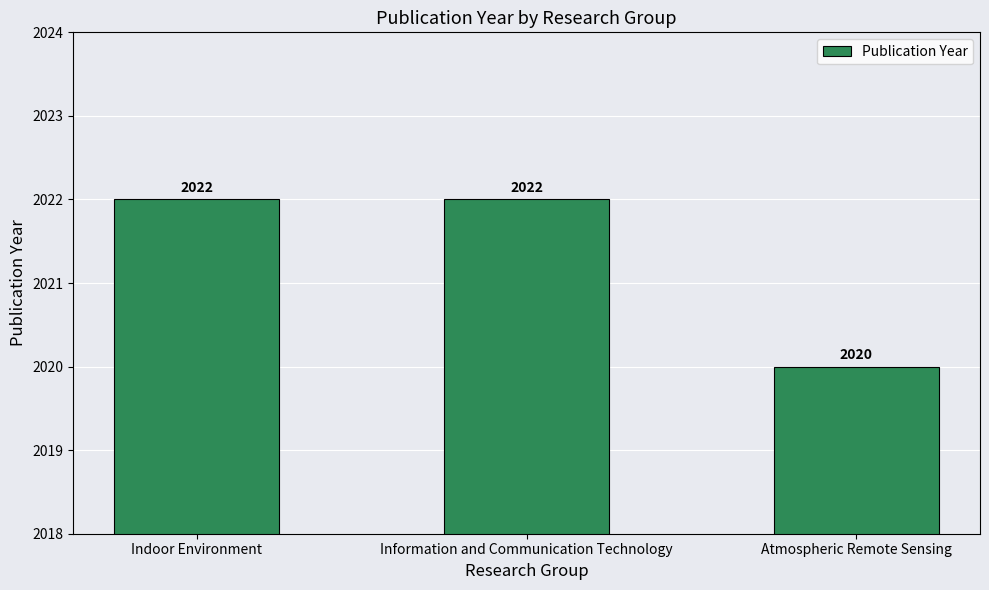

What is the change in value from Information and Communication Technology to Atmospheric Remote Sensing?

-2